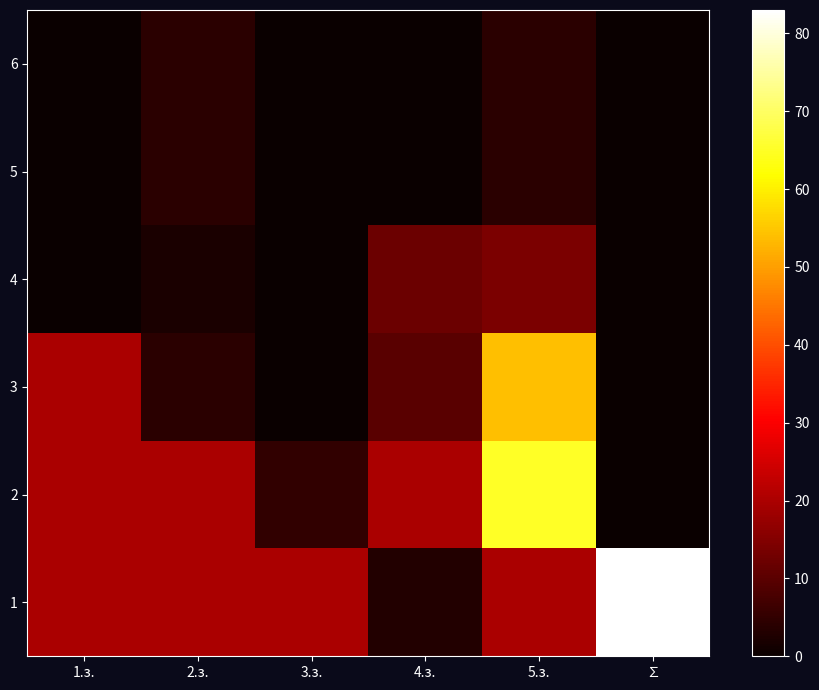

Which has a higher value, ∑ or 2.з.?

∑